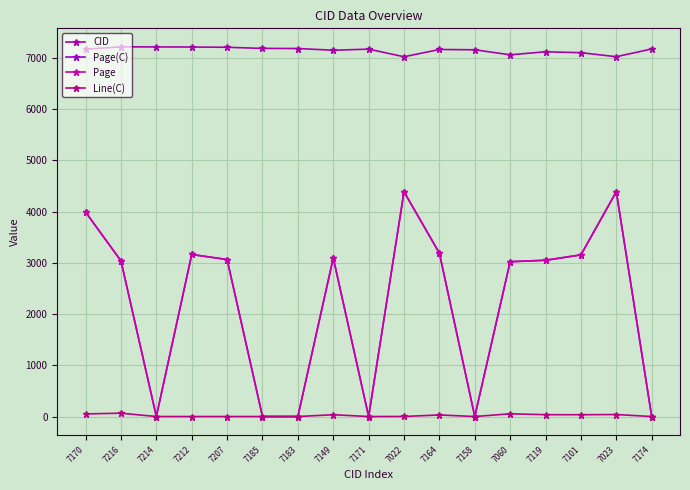

Which series has the largest range (max minus min)?

Page(C)